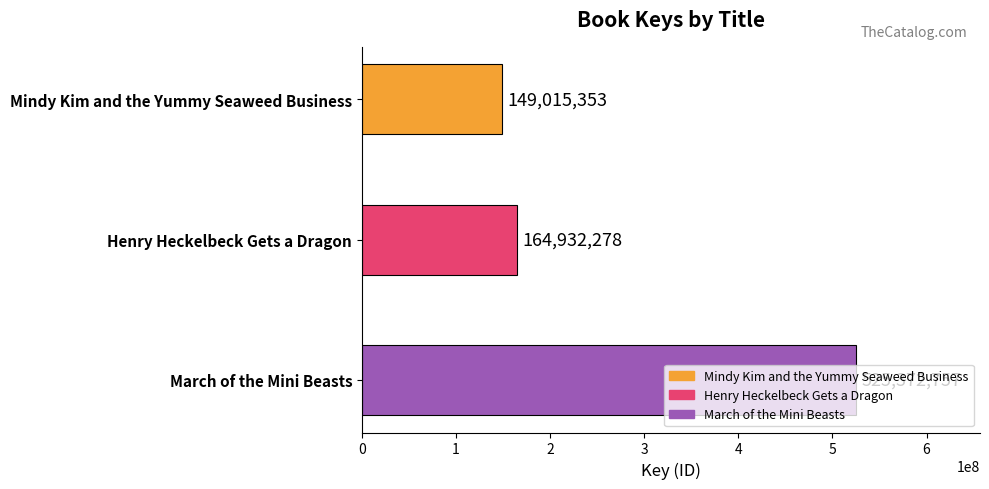

Which has a higher value, March of the Mini Beasts or Henry Heckelbeck Gets a Dragon?

March of the Mini Beasts